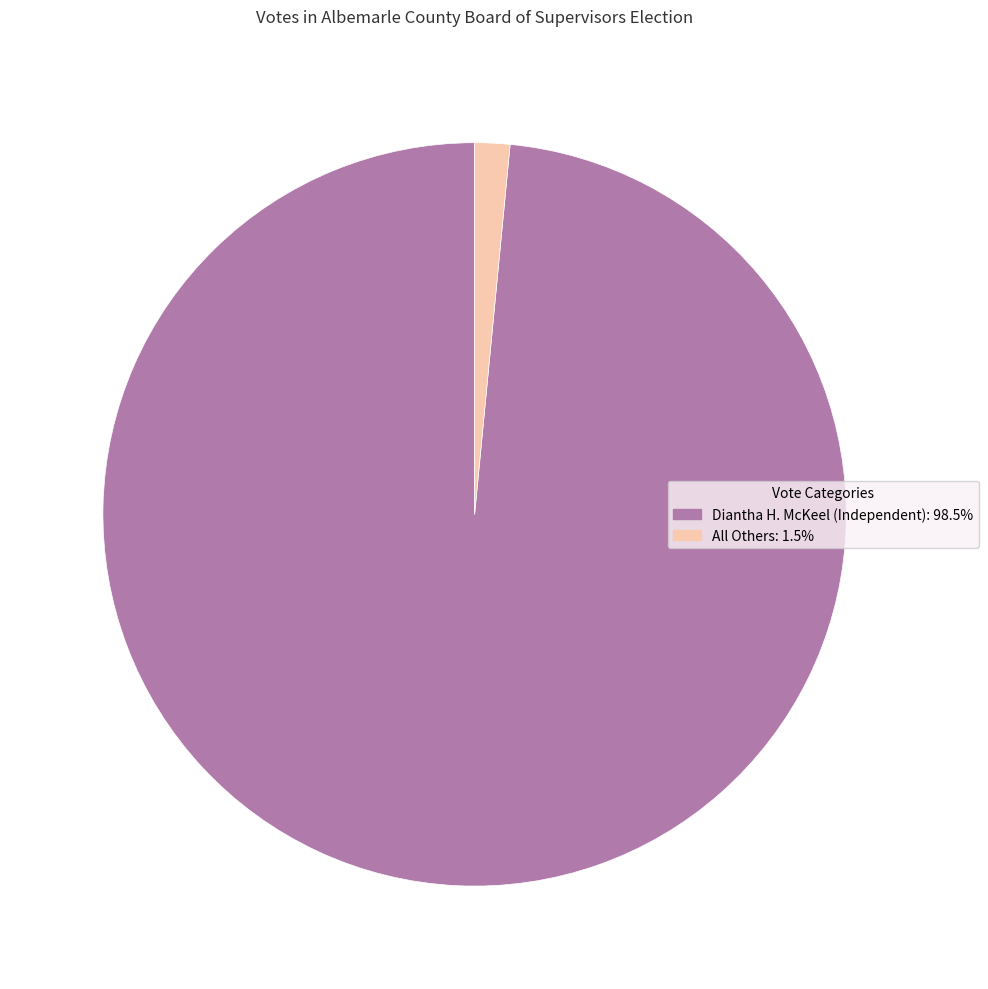

Rank the categories by value from lowest to highest.

All Others, Diantha H. McKeel (Independent)